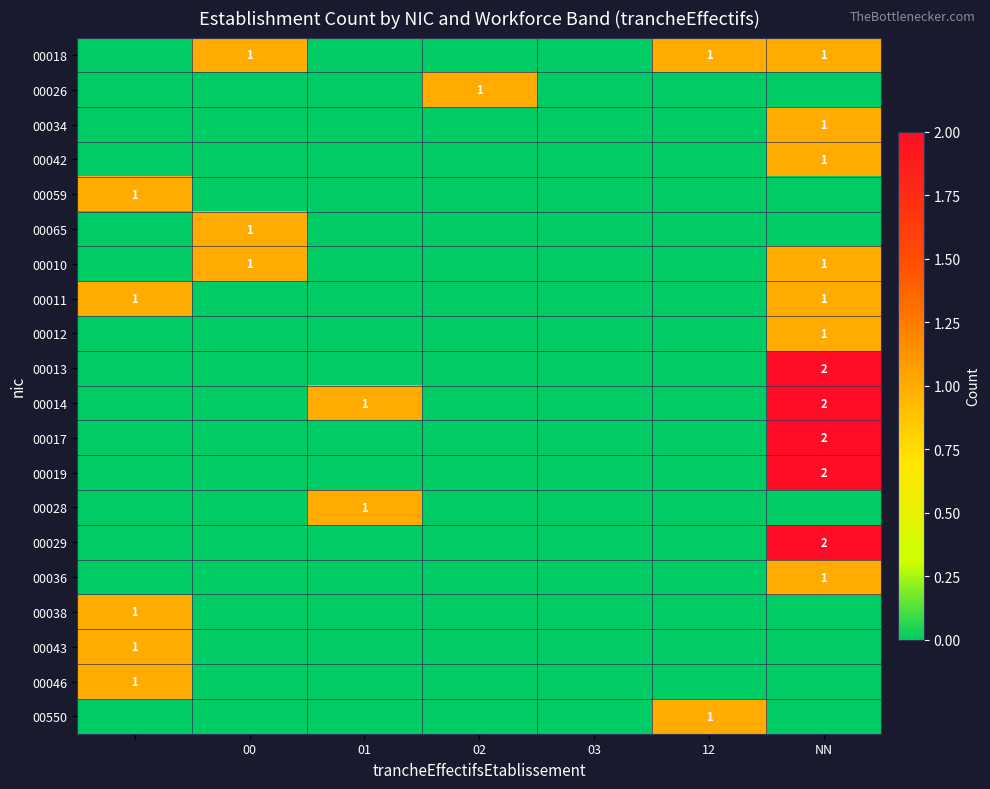

The 00014 series shows 1 at NN. True or false?

False